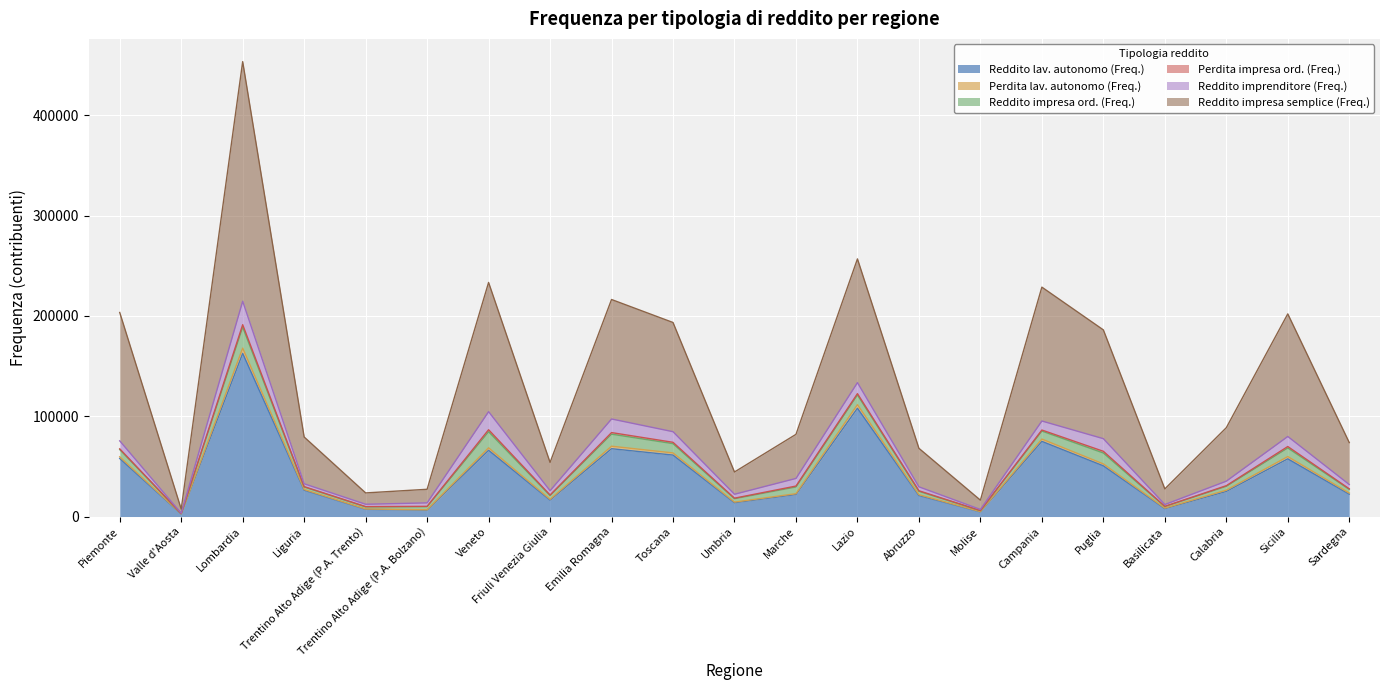

Between Abruzzo and Piemonte, which is larger?

Piemonte